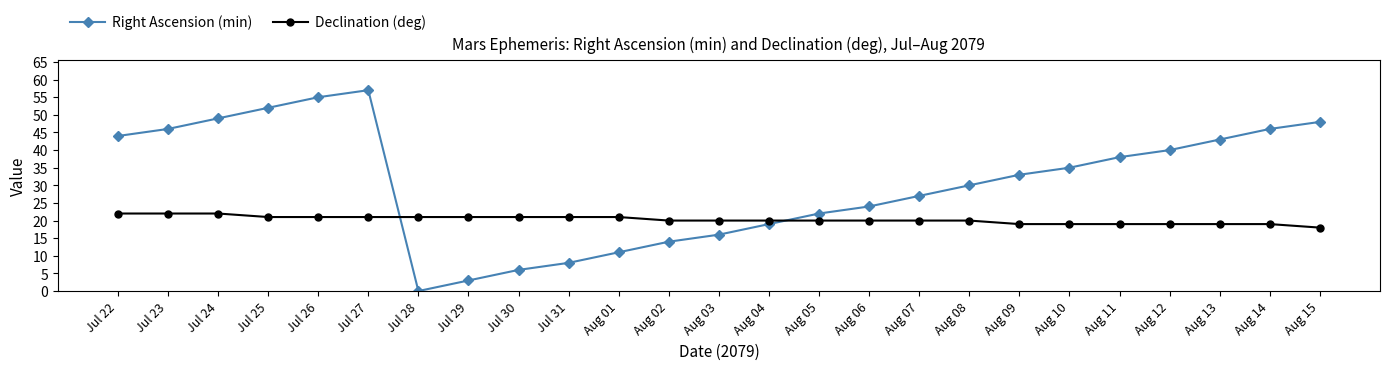

Between which two adjacent categories do Right Ascension (min) and Declination (deg) first intersect?

Jul 27 and Jul 28